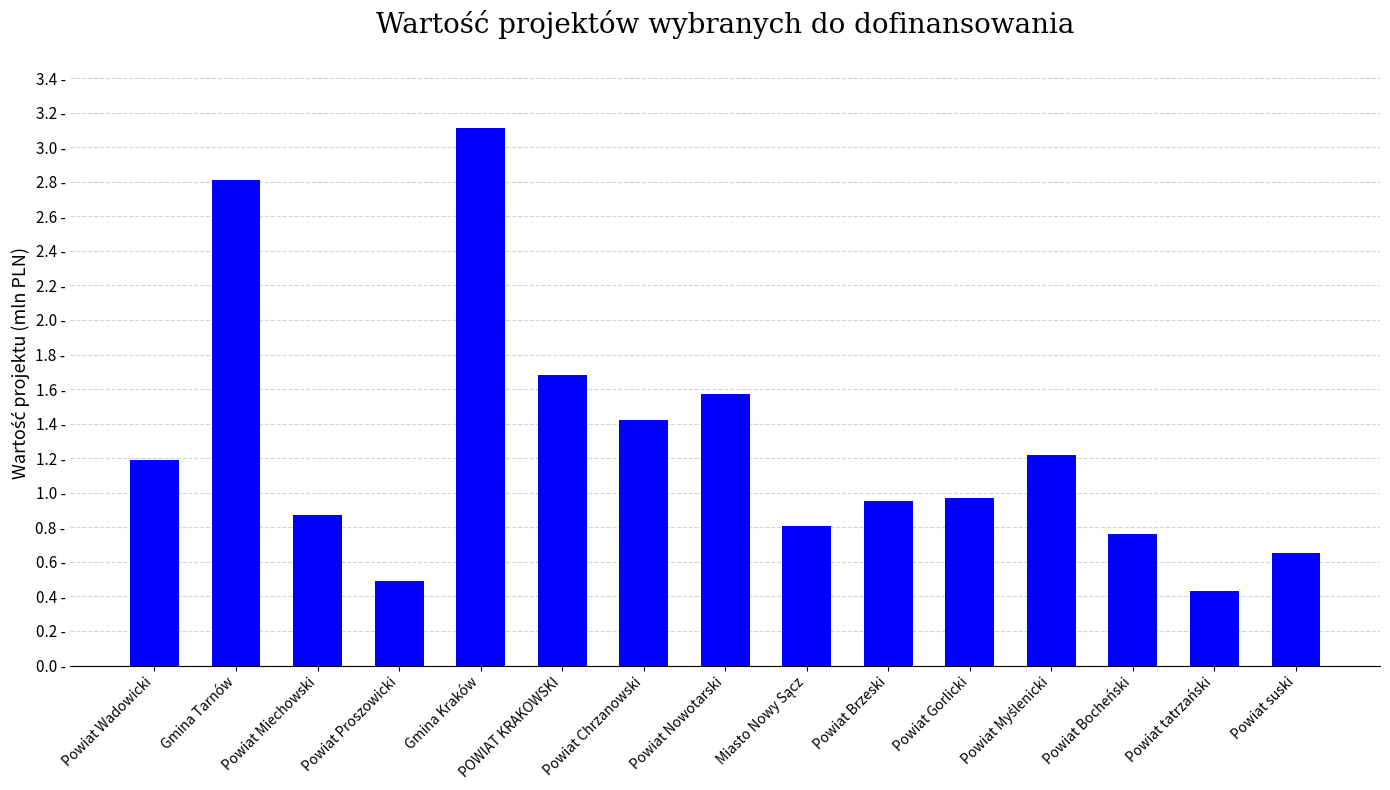

Does the chart contain any negative values?

No